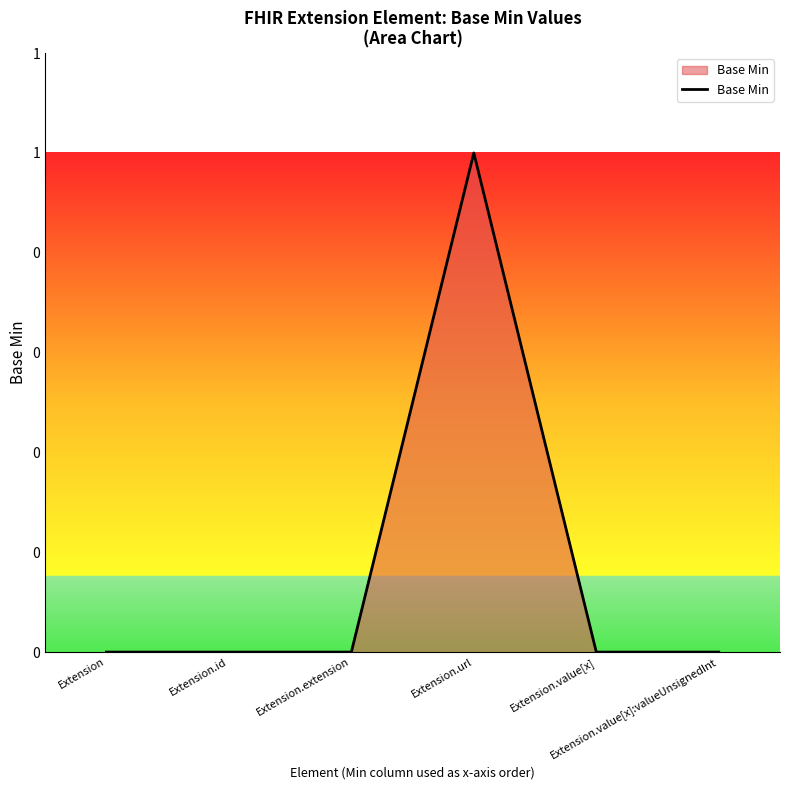

Where is the data nearest to the value 0?

Extension